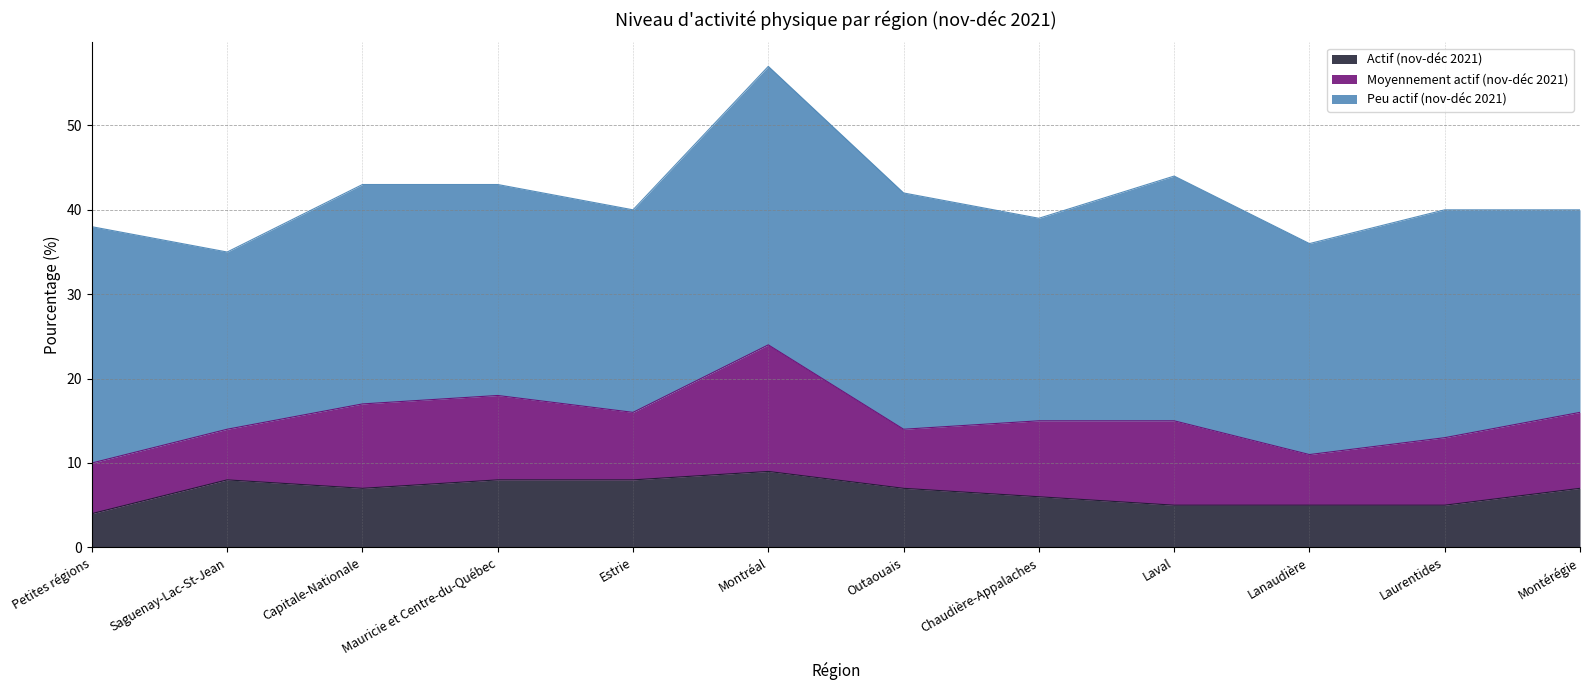

Reading left to right, list all the values displayed in this chart.

Actif (nov-déc 2021): 4	8	7	8	8	9	7	6	5	5	5	7
Moyennement actif (nov-déc 2021): 6	6	10	10	8	15	7	9	10	6	8	9
Peu actif (nov-déc 2021): 28	21	26	25	24	33	28	24	29	25	27	24